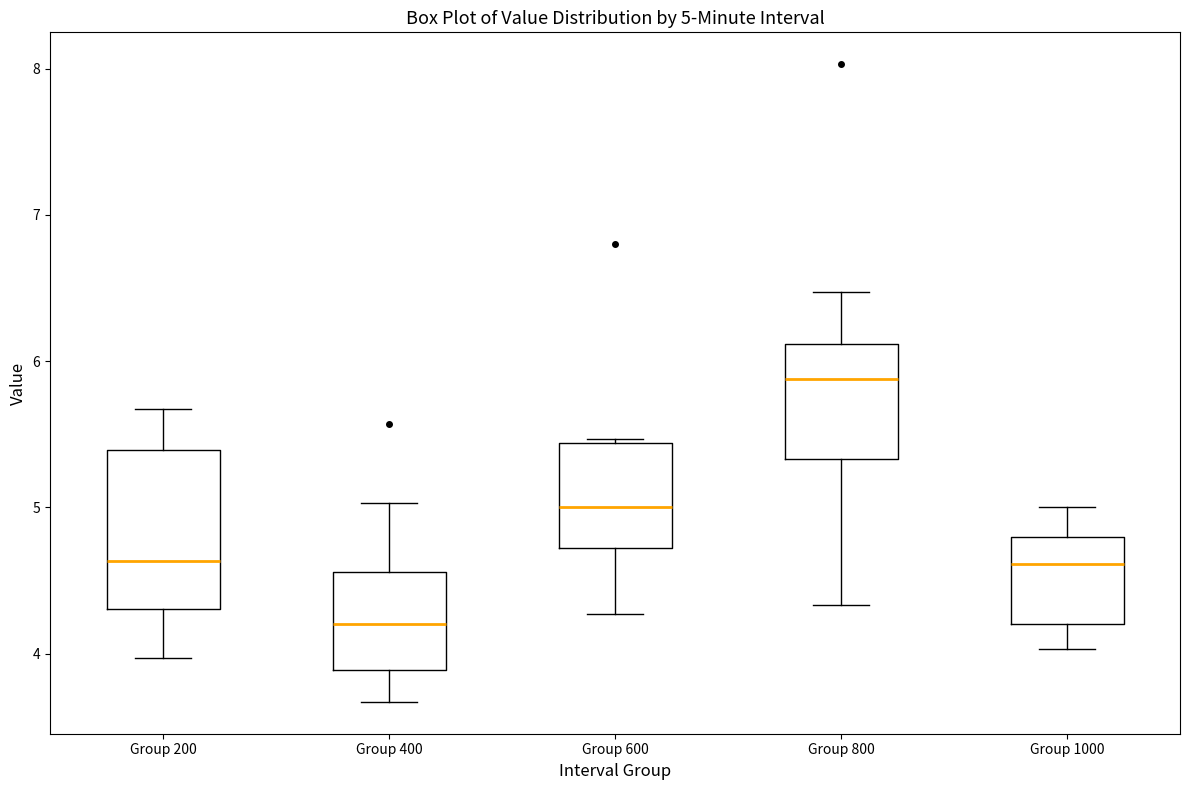

Which box's median line is the lowest?

Group 400